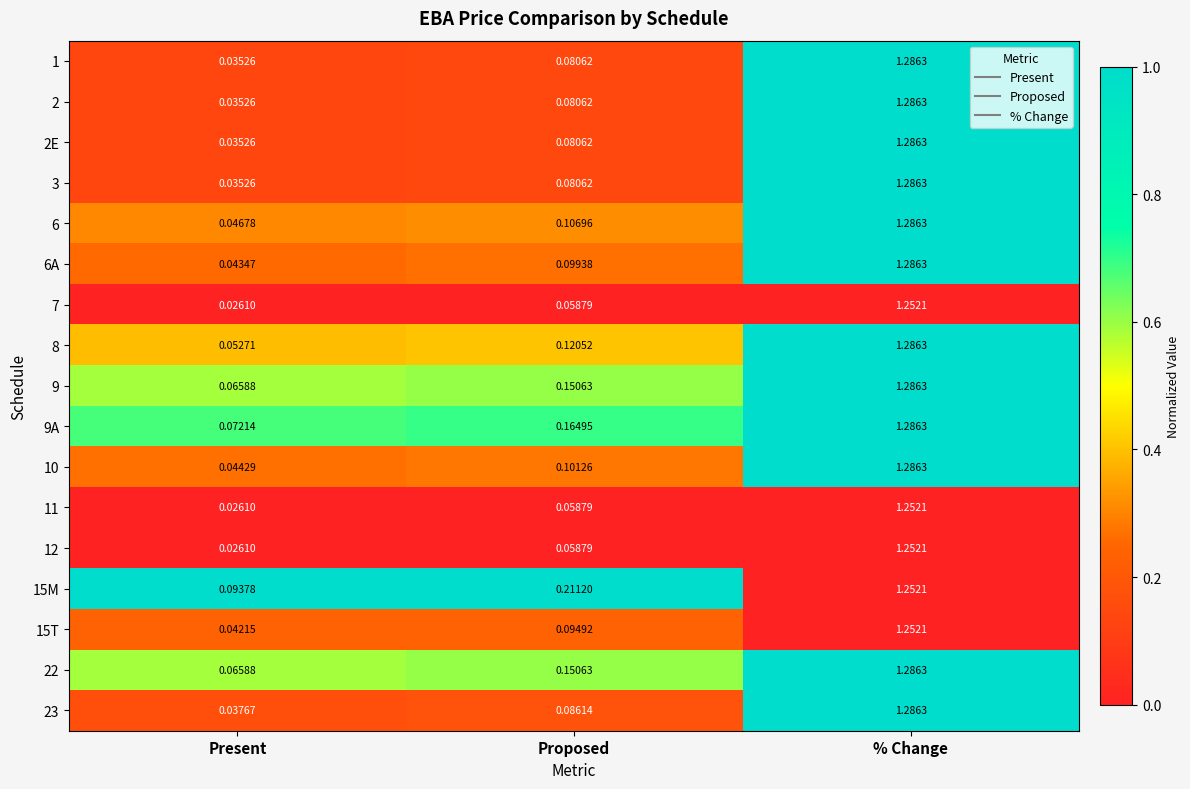

Which category has the highest value in the 7 series?

% Change